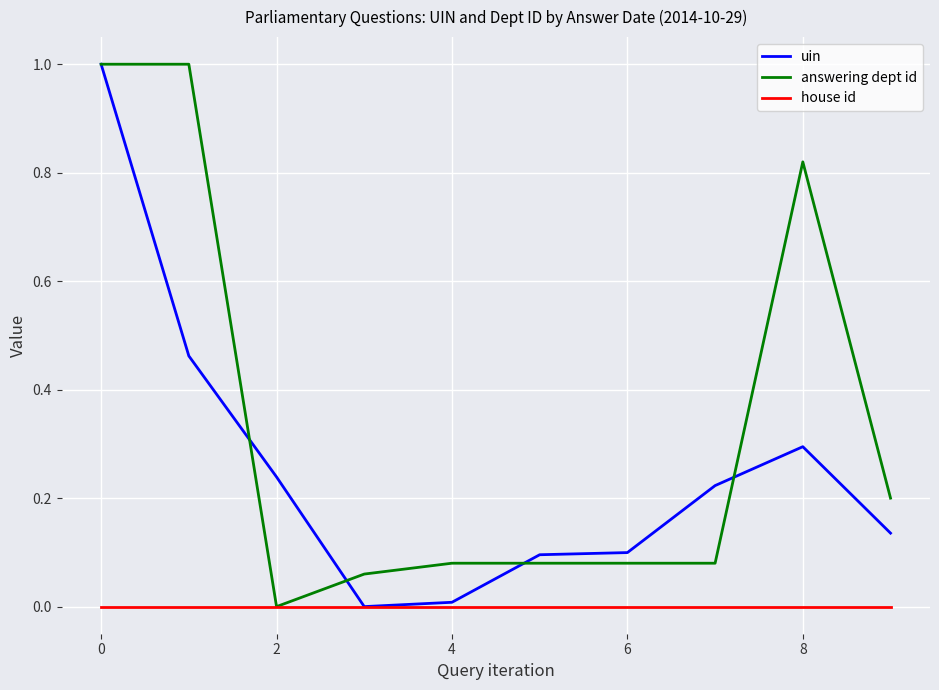

List the series in order of their overall mean, highest first.

answering dept id, uin, house id